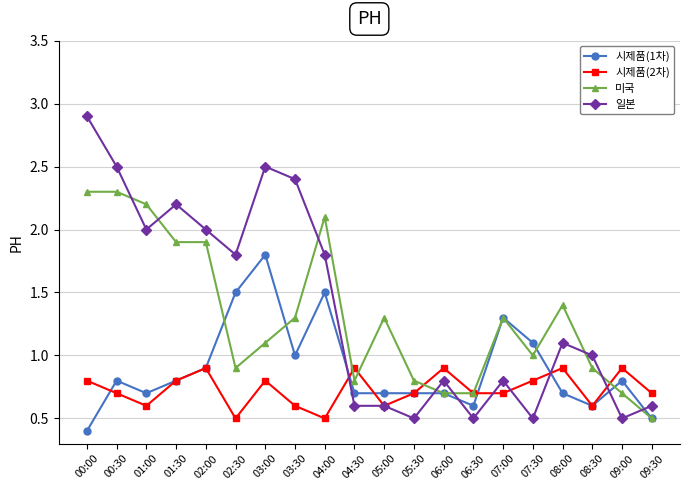

What are all the series names shown in the legend?

시제품(1차), 시제품(2차), 미국, 일본